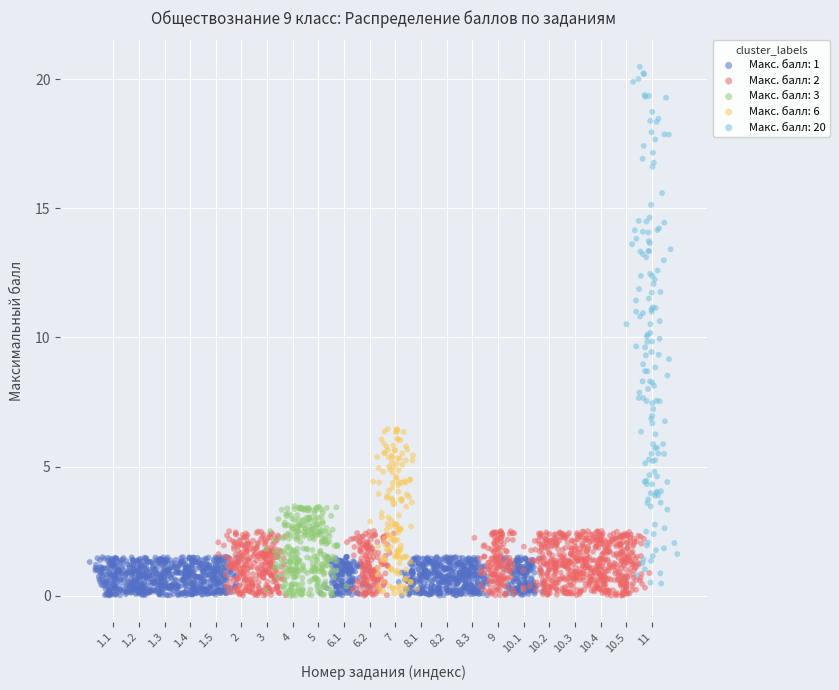

What are all the series names shown in the legend?

Макс. балл: 1, Макс. балл: 2, Макс. балл: 3, Макс. балл: 6, Макс. балл: 20